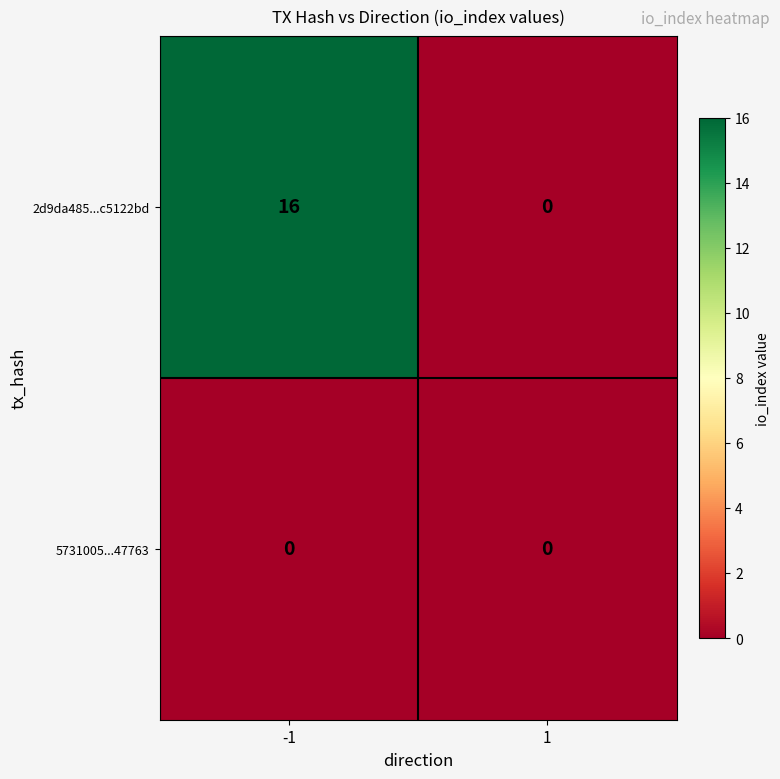

Rank the series at -1 from highest to lowest value.

2d9da485...c5122bd, 5731005...47763